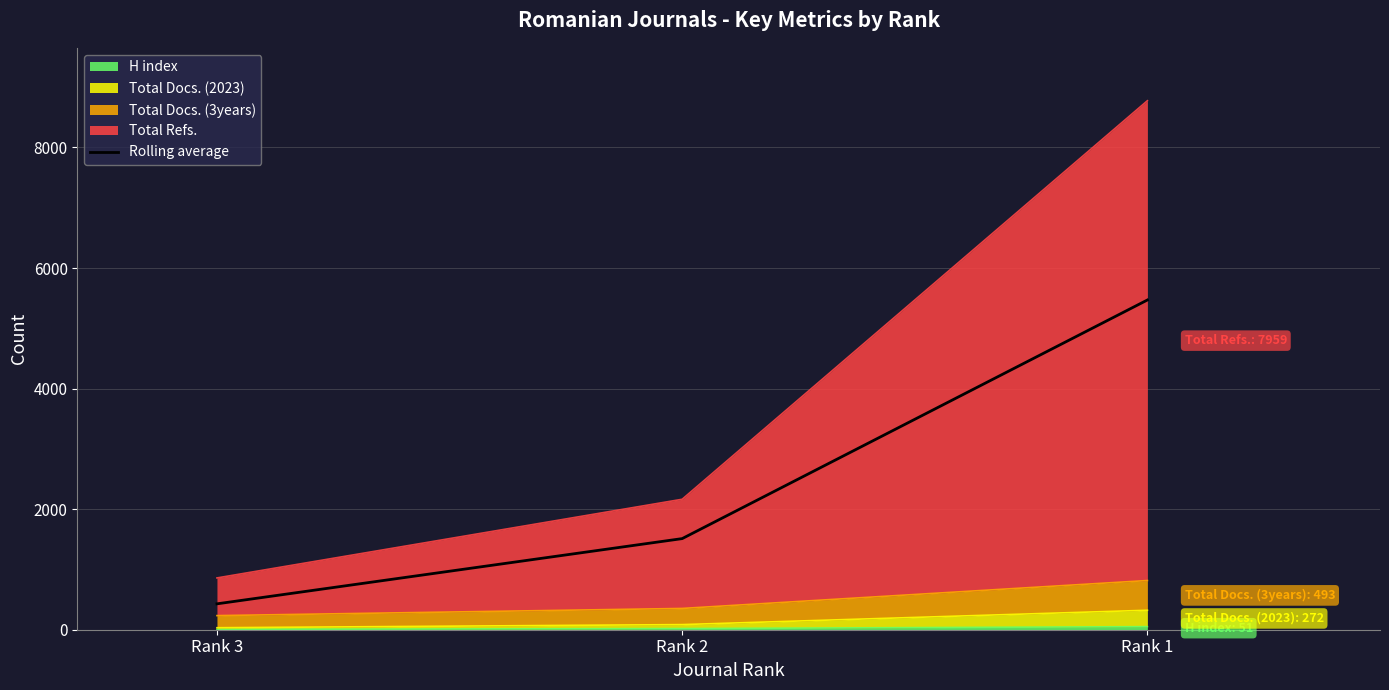

What is the difference between the maximum and minimum values?

5040.0